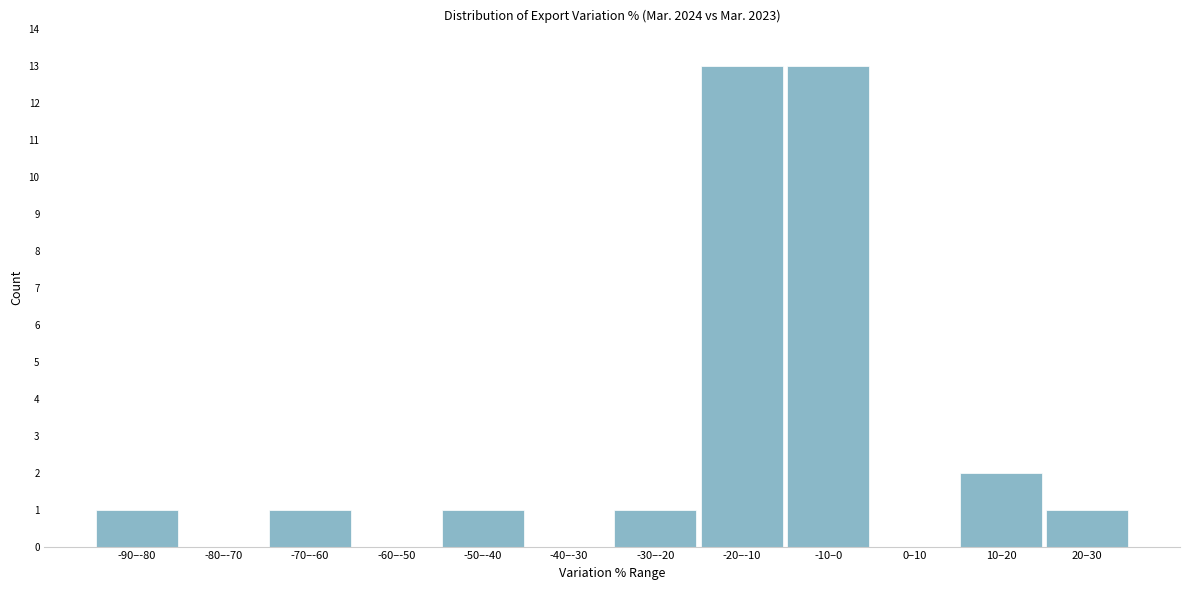

Reading left to right, extract all data points from this chart.

-90–-80=1	-80–-70=0	-70–-60=1	-60–-50=0	-50–-40=1	-40–-30=0	-30–-20=1	-20–-10=13	-10–0=13	0–10=0	10–20=2	20–30=1